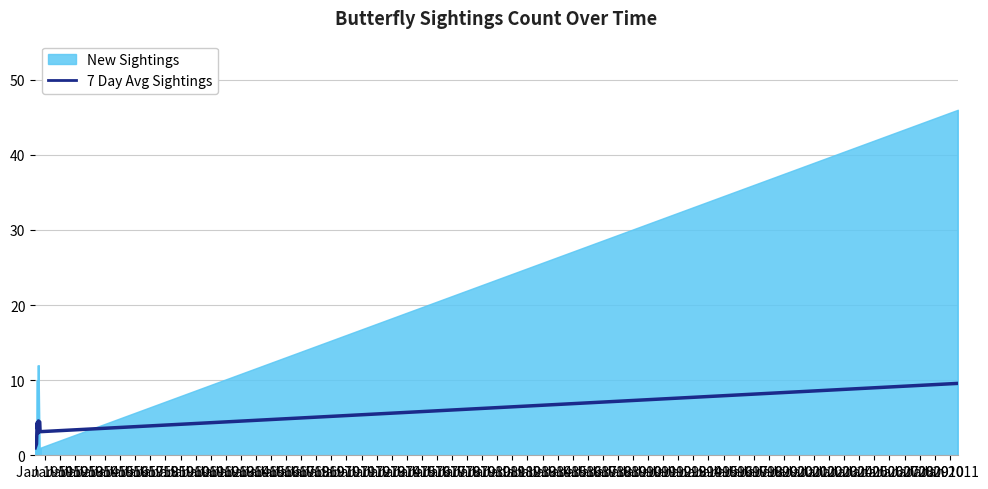

How many lines are shown in the chart?

1